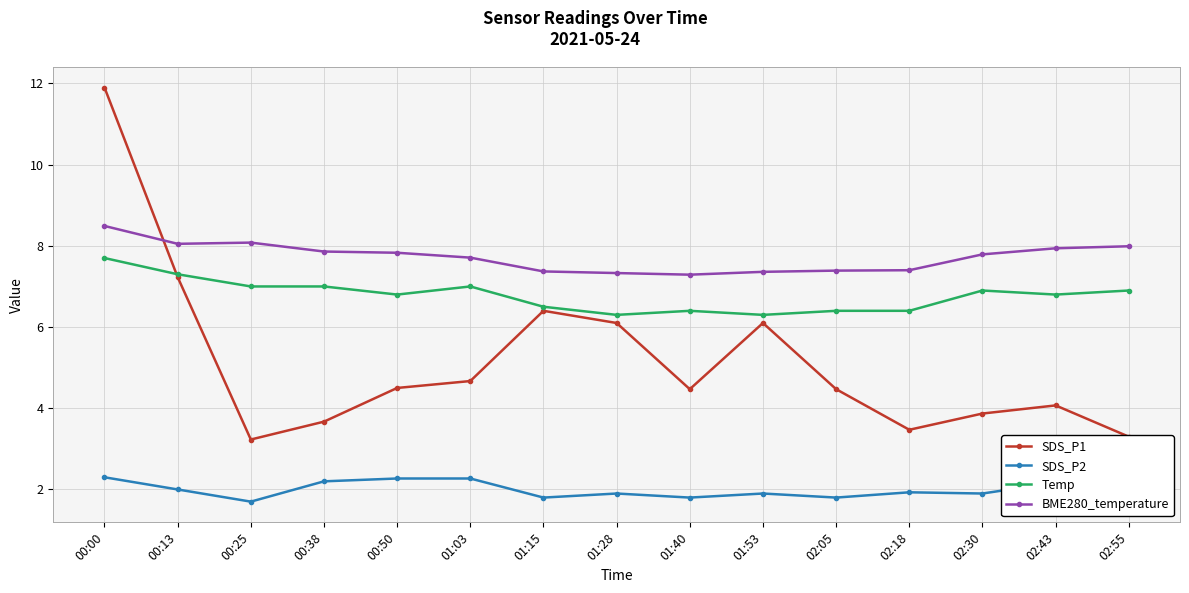

Read the SDS_P1 value at 02:18.

3.5